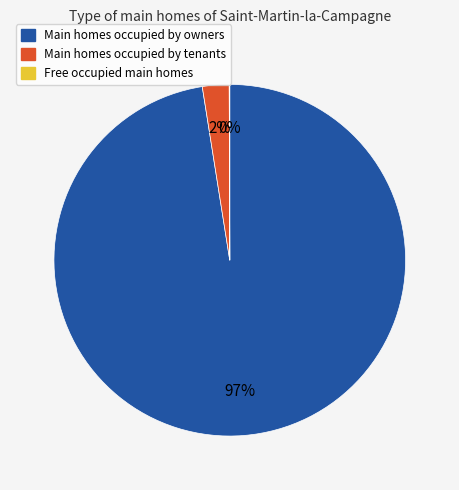

Does any single category account for the majority?

Yes